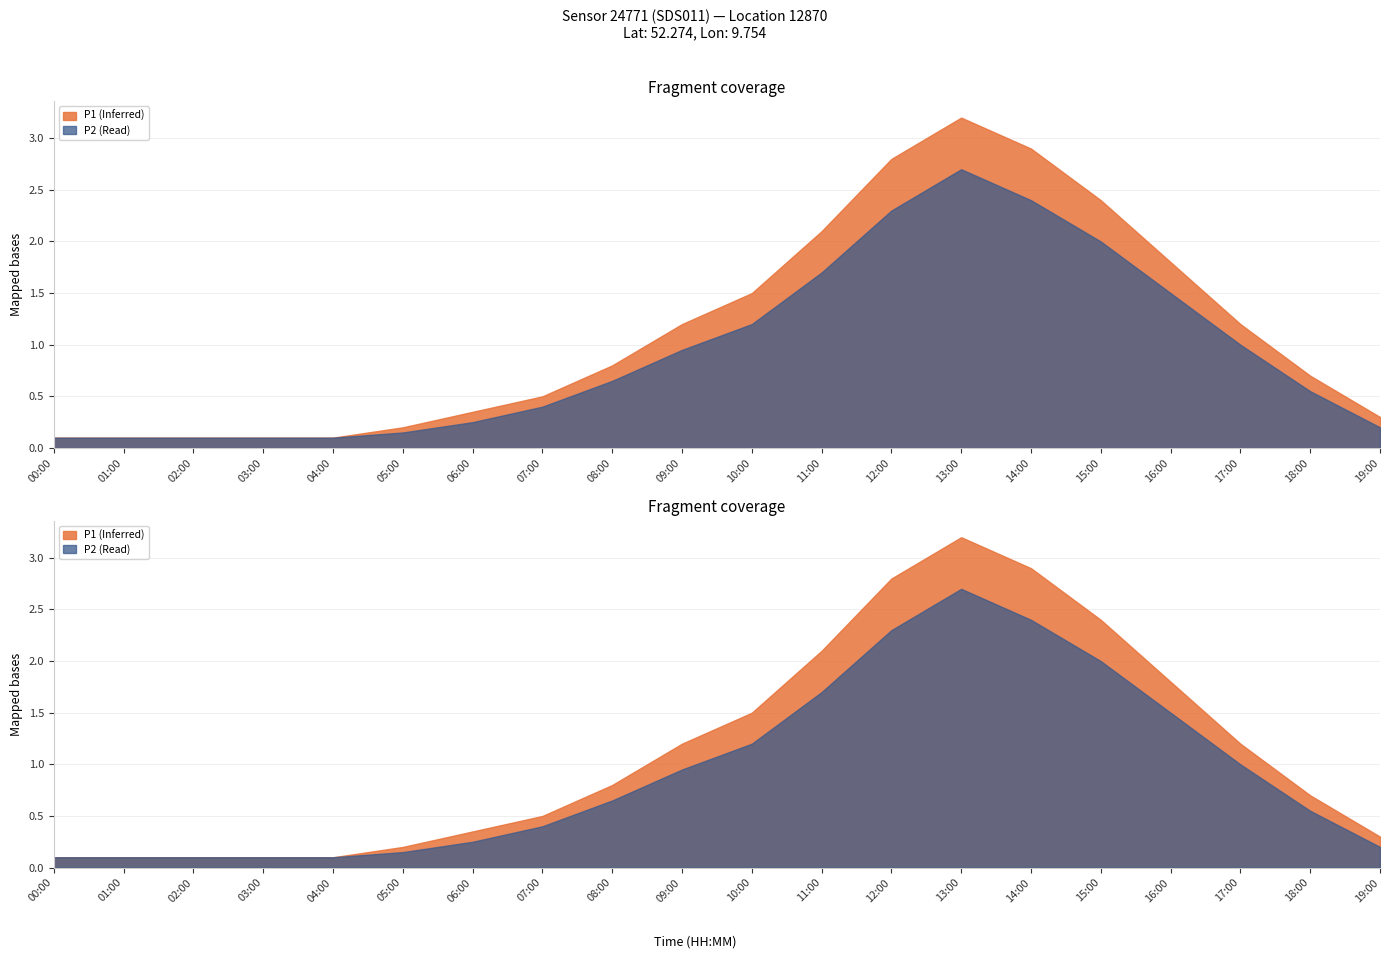

How many data points does each series have?

20